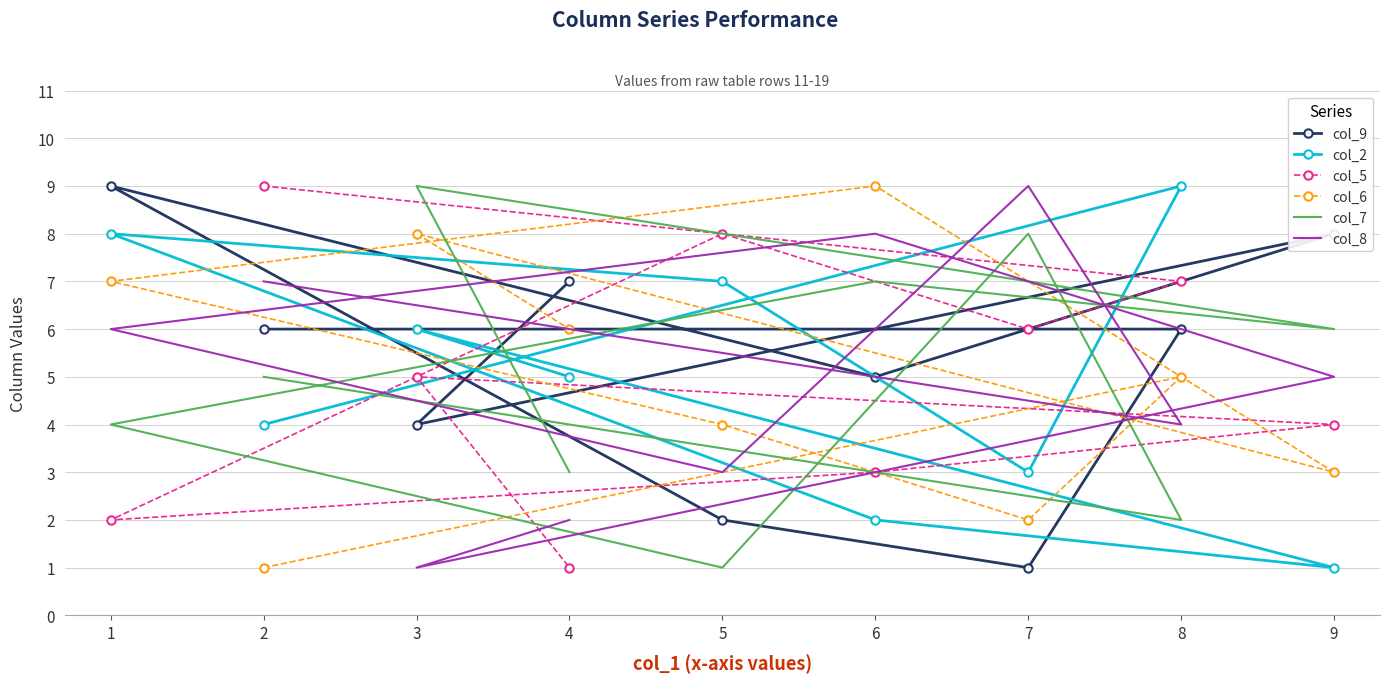

Count the number of data series in this chart.

6